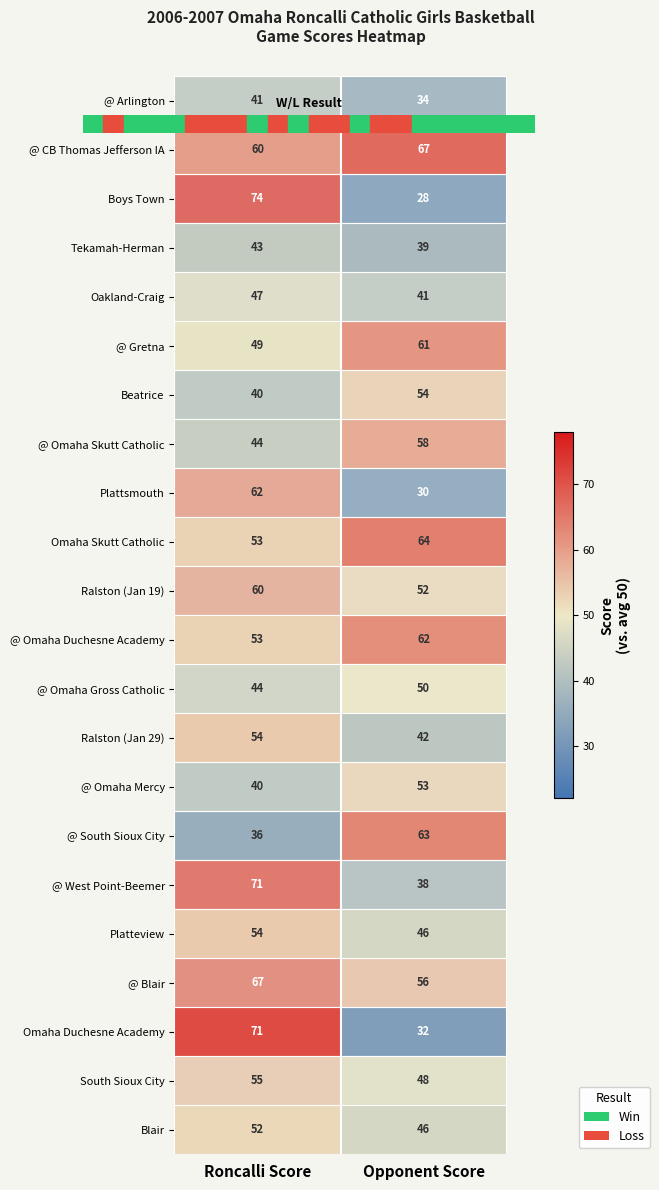

What is the difference between the maximum and minimum values in the Boys Town series?

46